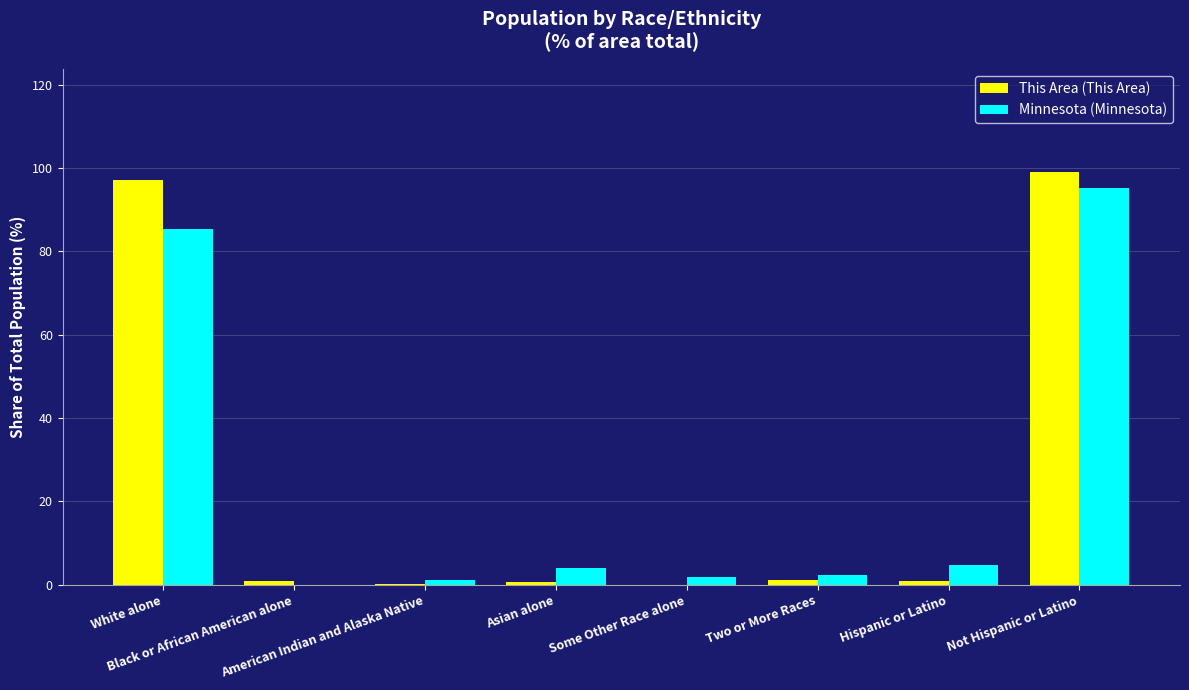

What is the maximum value shown in the chart?

99.0